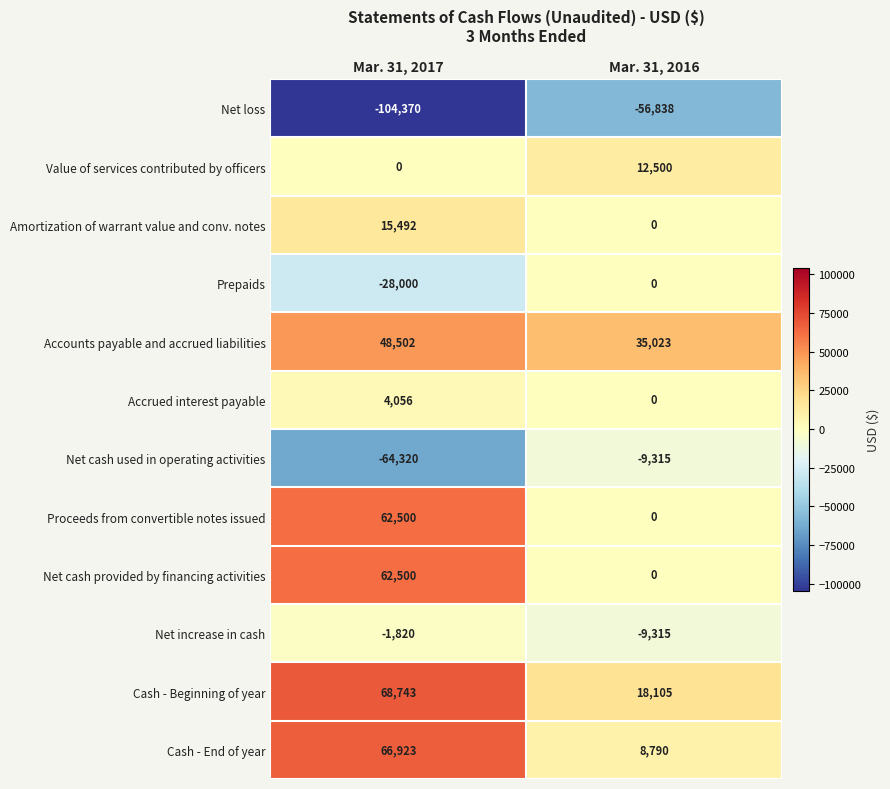

Where is Value of services contributed by officers nearest to the value 6250?

Mar. 31, 2017